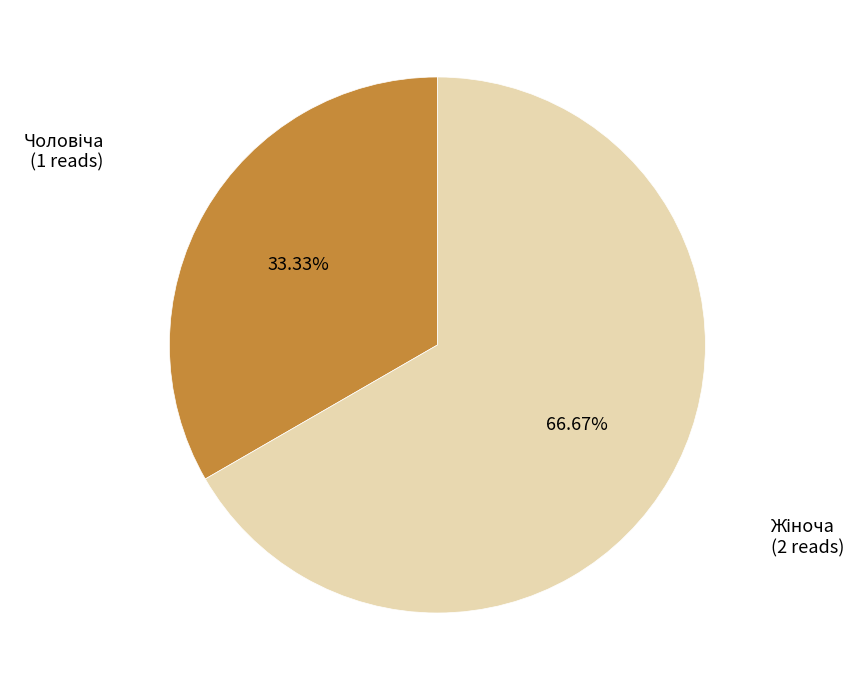

Does any single category account for the majority?

Yes